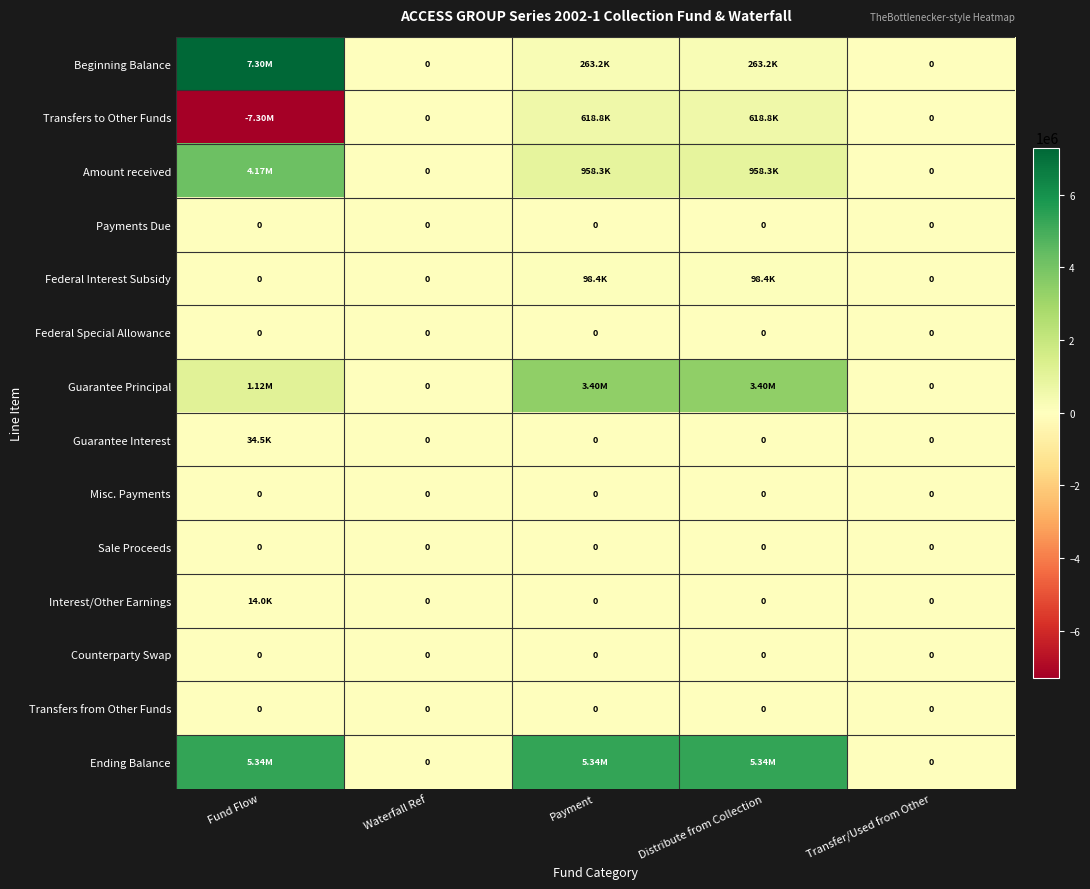

The Ending Balance series shows 8150843.1 at Payment. True or false?

False